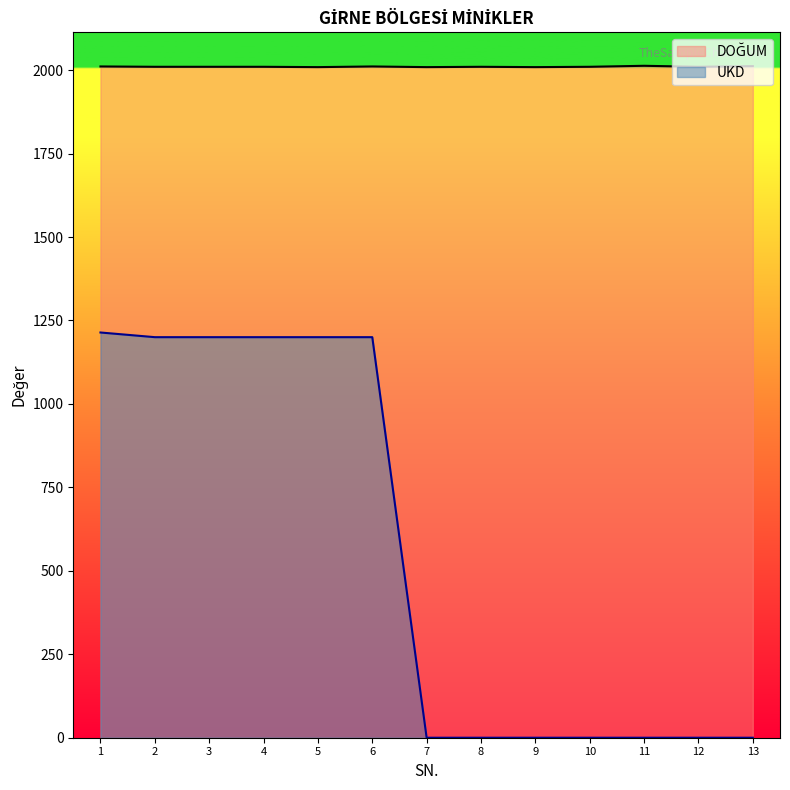

What is the maximum value for UKD?

1214